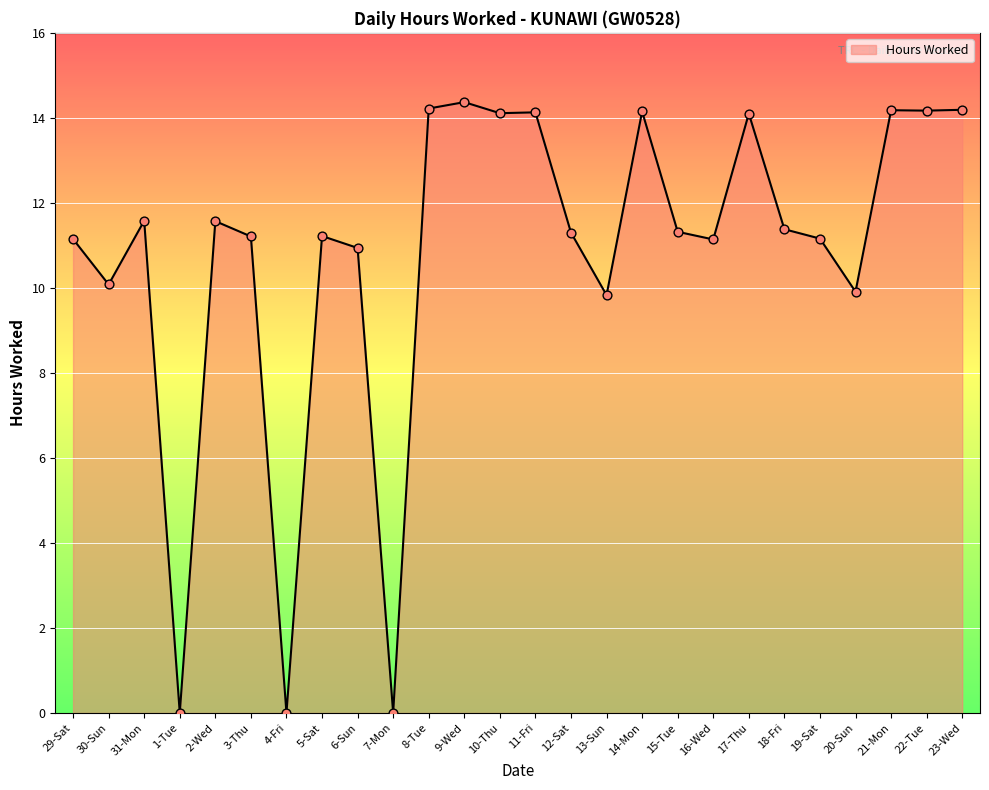

What is the change in value from 14-Mon to 16-Wed?

-3.0